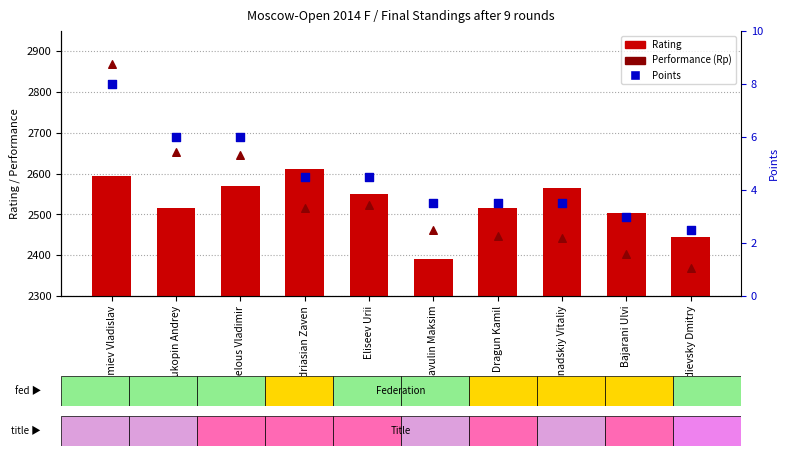

At how many categories does at least one series exceed 750?

10